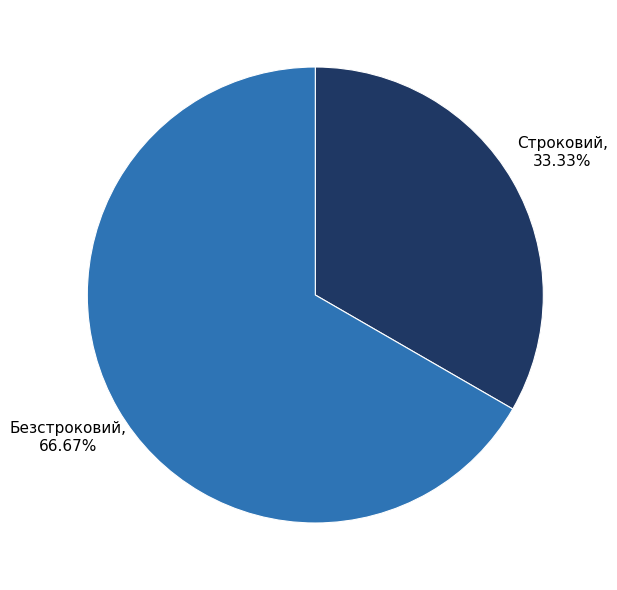

Count the number of slices in the pie.

2